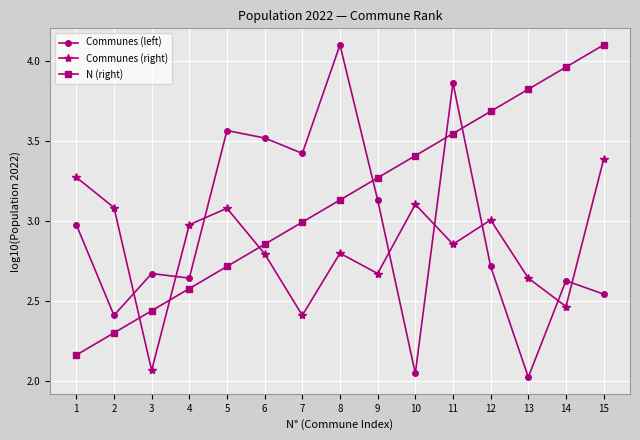

True or false: Communes (right) and N (right) cross at least once.

True